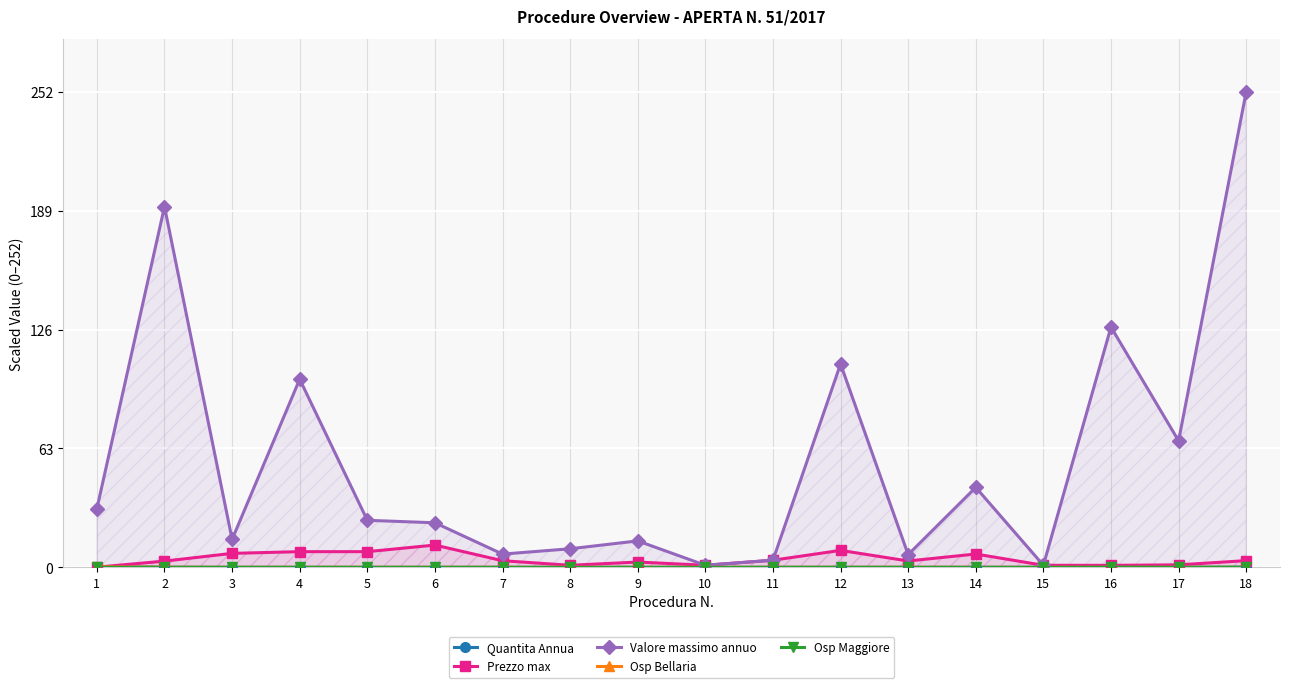

True or false: Osp Maggiore and Quantita Annua cross at least once.

False